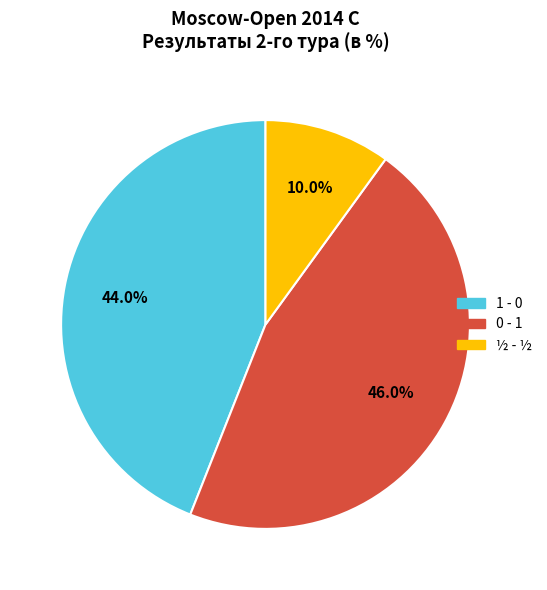

To the nearest percent, what portion does 1 - 0 represent?

44%